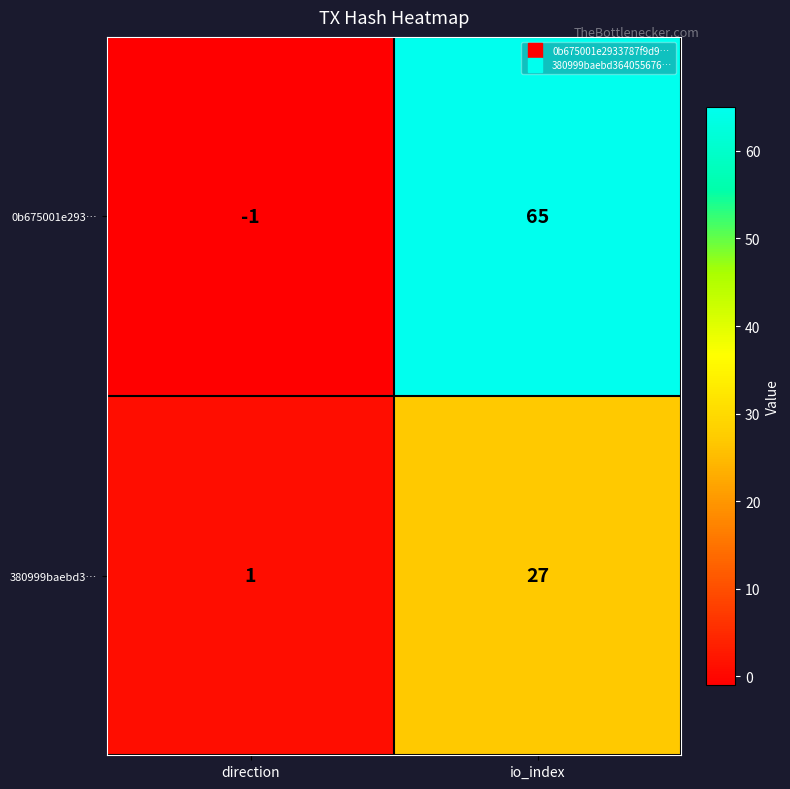

What value does the 0b675001e293… series have at io_index, to the nearest 5?

65